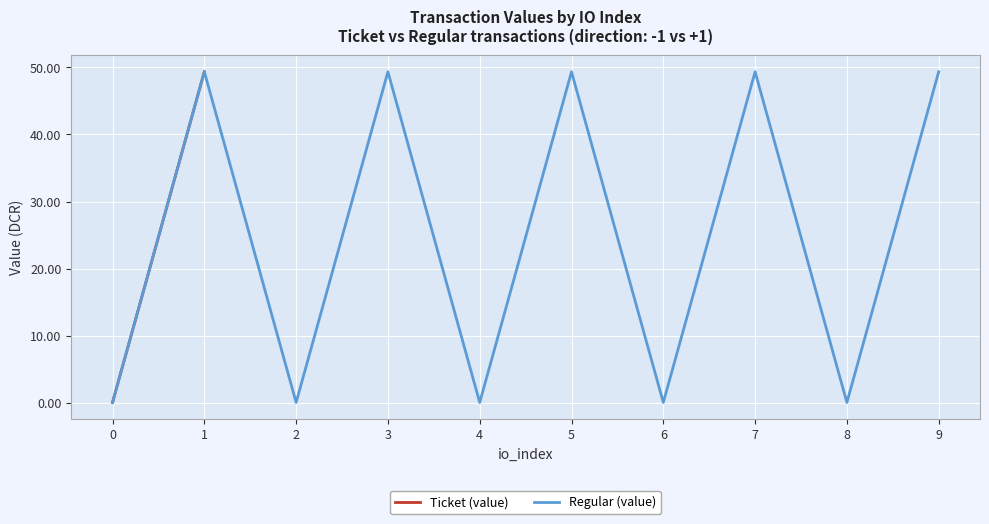

True or false: Ticket (value) and Regular (value) intersect in this chart.

False